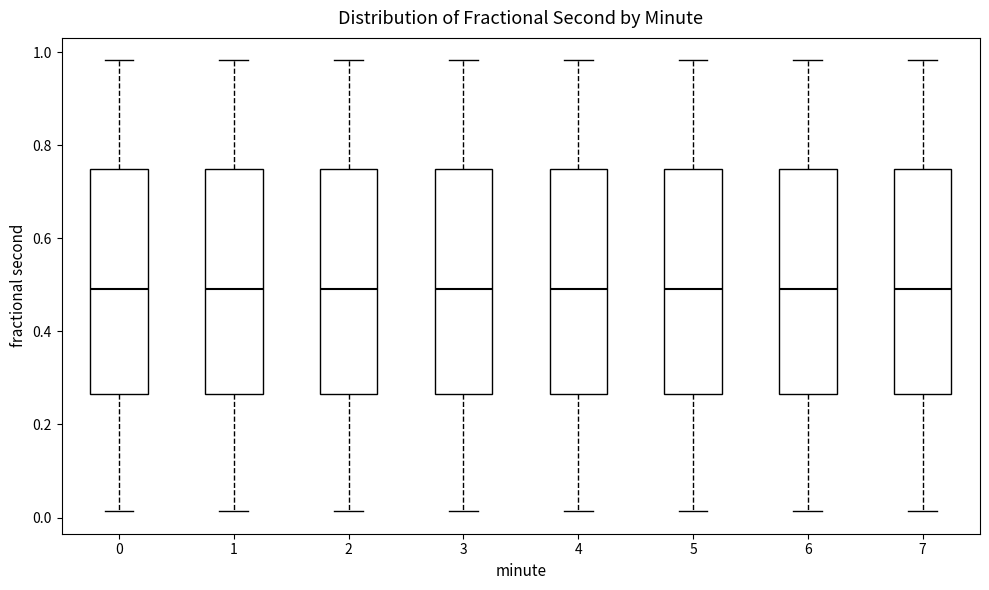

Reading left to right, read every box against the y-axis: the position of its median line, the range the box covers, and the ends of its whiskers. The values are not printed on the chart, so give them approximately, as read against the axis.

0: median 0.50, box 0.26 to 0.74, whiskers 0.02 to 0.98
1: median 0.50, box 0.26 to 0.74, whiskers 0.02 to 0.98
2: median 0.50, box 0.26 to 0.74, whiskers 0.02 to 0.98
3: median 0.50, box 0.26 to 0.74, whiskers 0.02 to 0.98
4: median 0.50, box 0.26 to 0.74, whiskers 0.02 to 0.98
5: median 0.50, box 0.26 to 0.74, whiskers 0.02 to 0.98
6: median 0.50, box 0.26 to 0.74, whiskers 0.02 to 0.98
7: median 0.50, box 0.26 to 0.74, whiskers 0.02 to 0.98